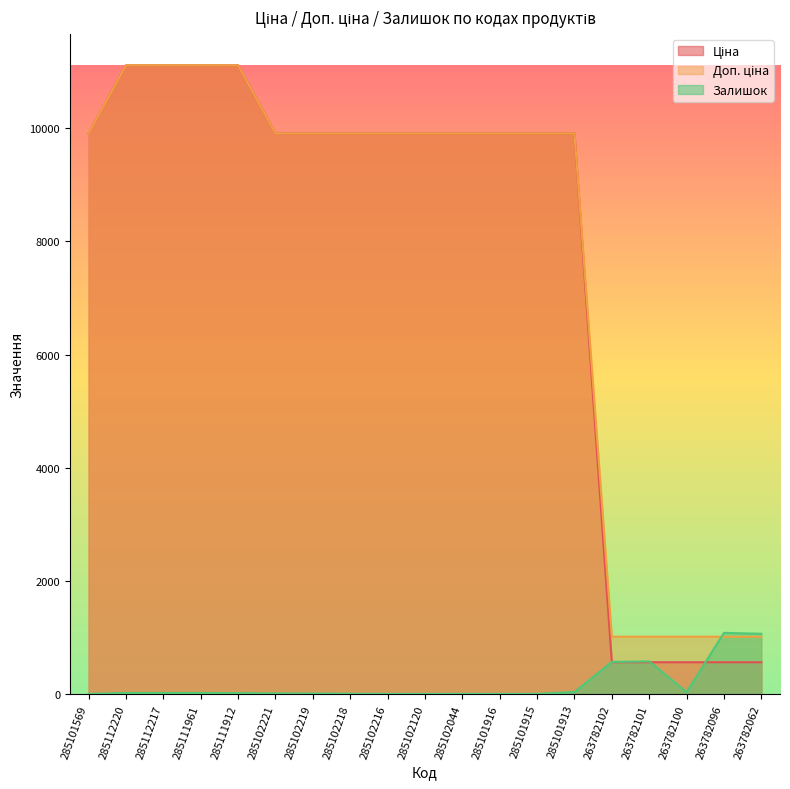

Rank the categories by Залишок value from highest to lowest.

263782096, 263782062, 263782101, 263782102, 285101913, 263782100, 285112220, 285112217, 285111961, 285111912, 285102221, 285102219, 285102218, 285102044, 285101569, 285102216, 285102120, 285101916, 285101915